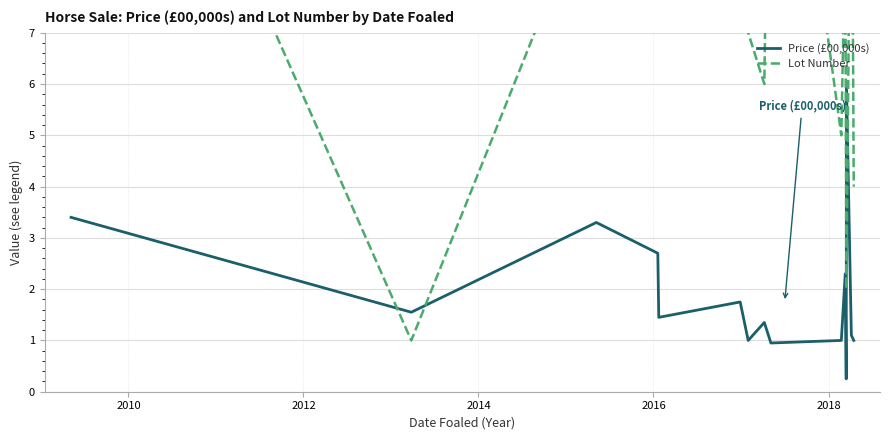

What is the maximum value for Price (£00,000s)?

6.0